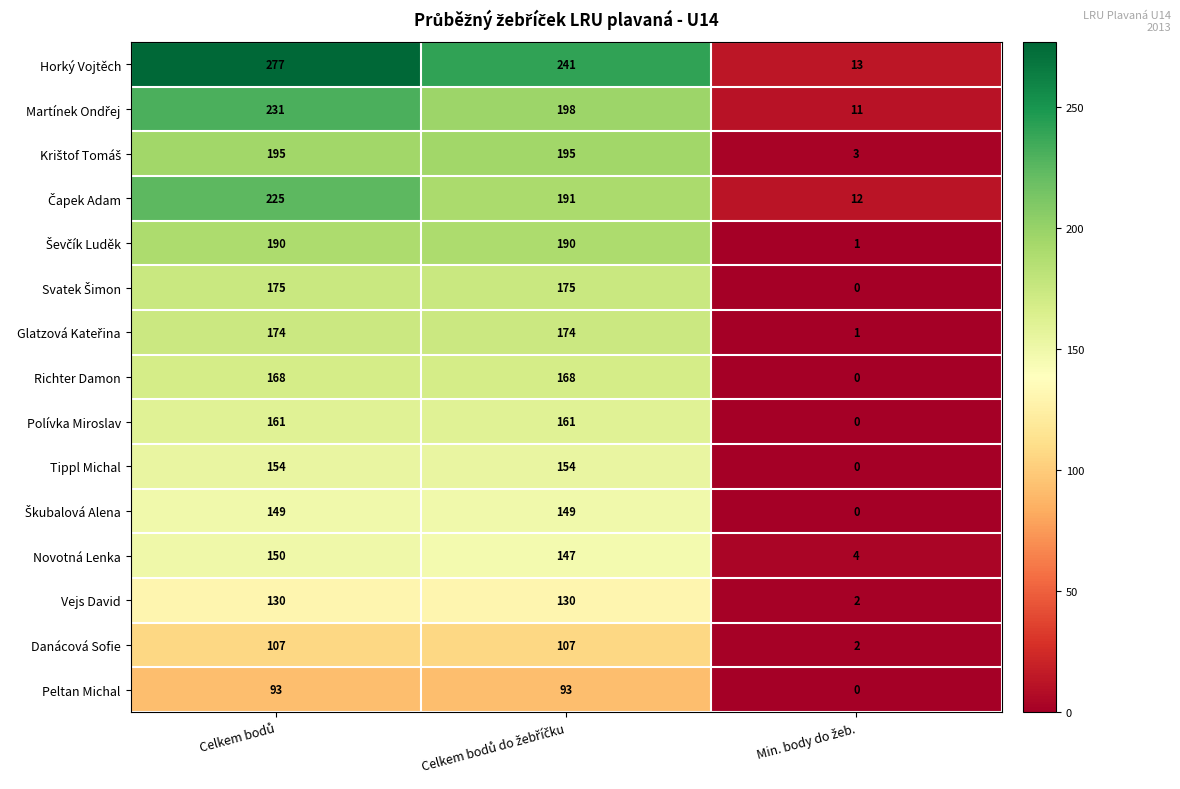

Which series has the largest total across all categories?

Horký Vojtěch